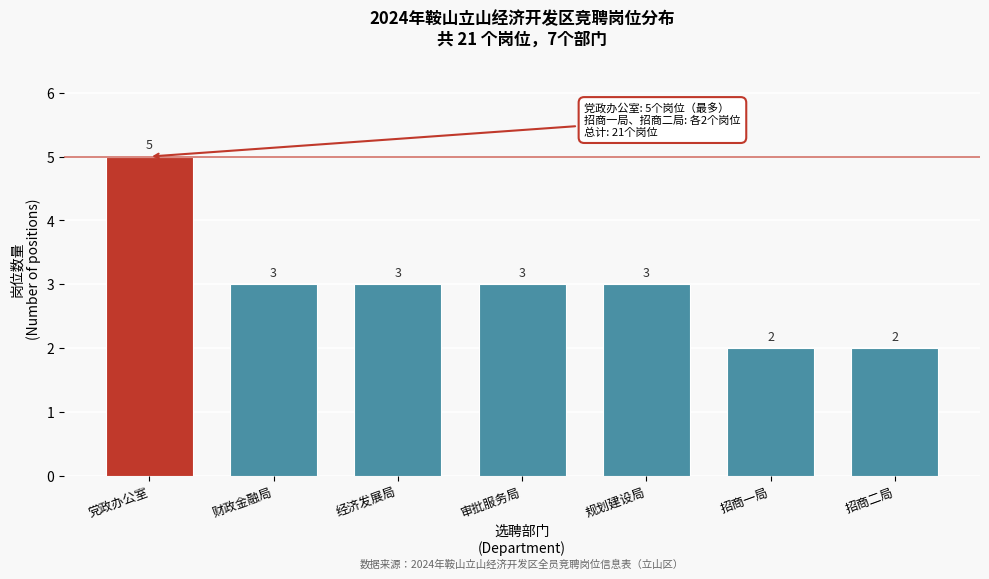

Reading left to right, list all the values displayed in this chart.

党政办公室=5	财政金融局=3	经济发展局=3	审批服务局=3	规划建设局=3	招商一局=2	招商二局=2